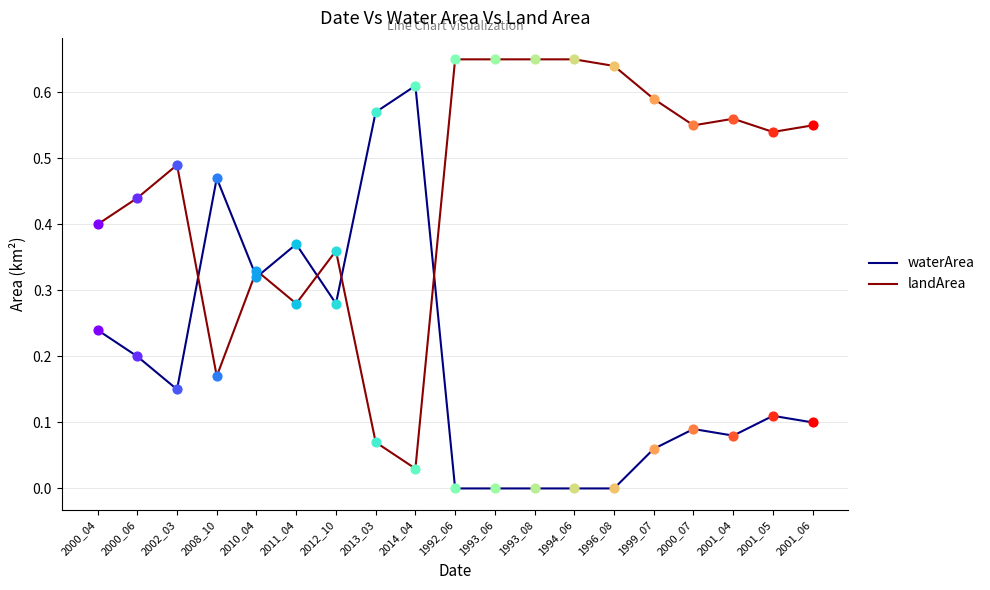

Is the value of waterArea at 1992_06 greater than the value of landArea at 1993_08?

No